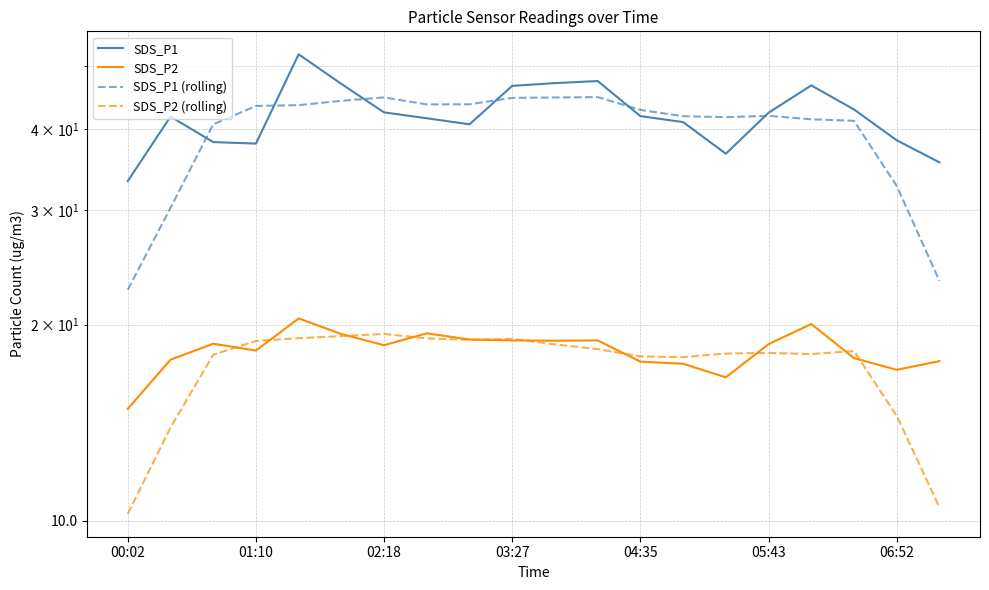

Reading left to right, what are all the values shown in this chart?

SDS_P1: 33.2	41.8	38.2	38.0	52.1	46.9	42.4	41.5	40.6	46.6	47.0	47.4	41.9	41.0	36.6	42.4	46.6	42.9	38.4	35.5
SDS_P2: 14.8	17.7	18.7	18.2	20.4	19.4	18.6	19.4	19.0	18.9	18.9	18.9	17.6	17.4	16.6	18.7	20.1	17.8	17.1	17.6
SDS_P1 (rolling): 22.6	30.2	40.7	43.4	43.5	44.2	44.7	43.6	43.6	44.6	44.7	44.8	42.8	41.8	41.7	41.9	41.4	41.2	32.7	23.4
SDS_P2 (rolling): 10.2	13.9	18.0	18.9	19.1	19.2	19.4	19.1	19.0	19.0	18.7	18.3	17.9	17.8	18.1	18.1	18.0	18.2	14.5	10.5